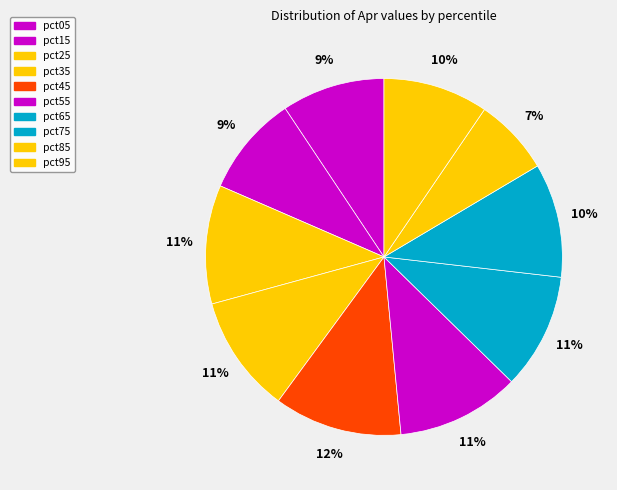

Rank the categories by value from highest to lowest.

pct45, pct55, pct25, pct35, pct65, pct75, pct95, pct05, pct15, pct85